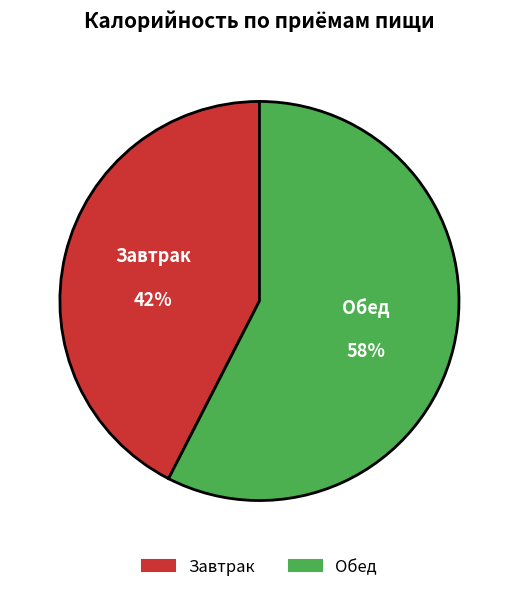

Which slice is the smallest?

Завтрак